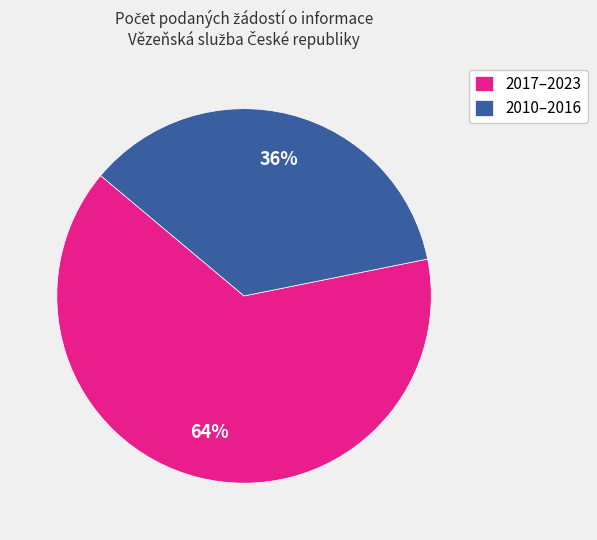

Which category has the biggest portion of the pie?

2017–2023